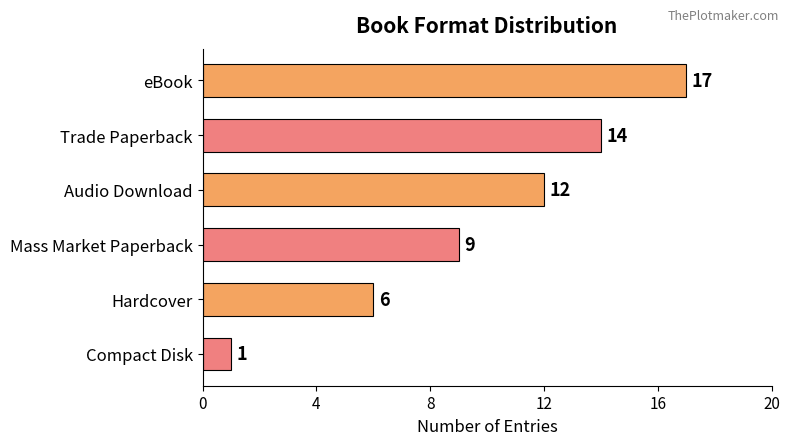

How many series are shown in this chart?

1